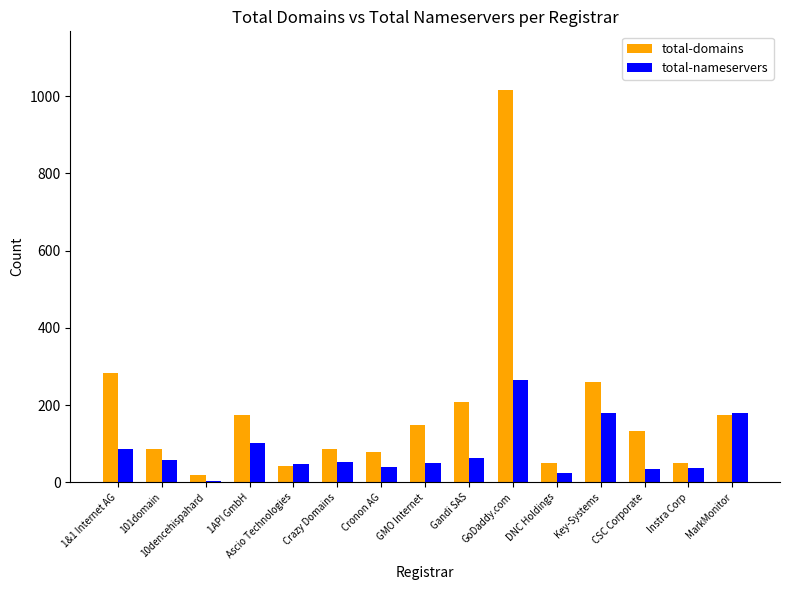

What are all the series names shown in the legend?

total-domains, total-nameservers